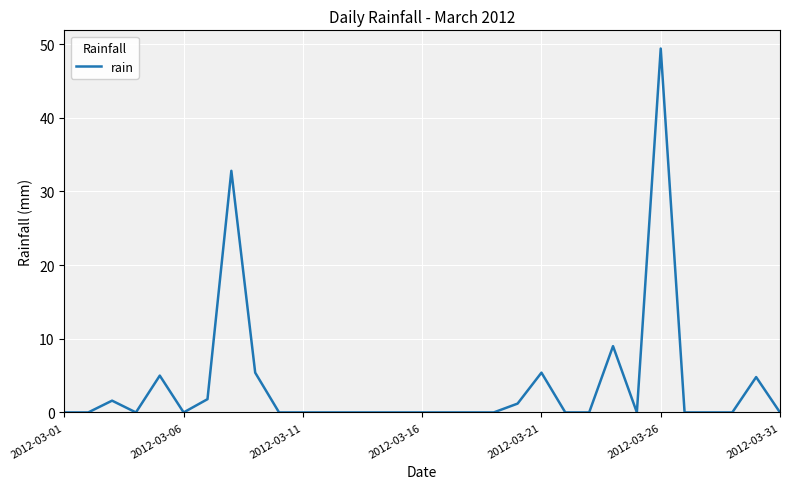

What is the greatest value displayed?

49.4